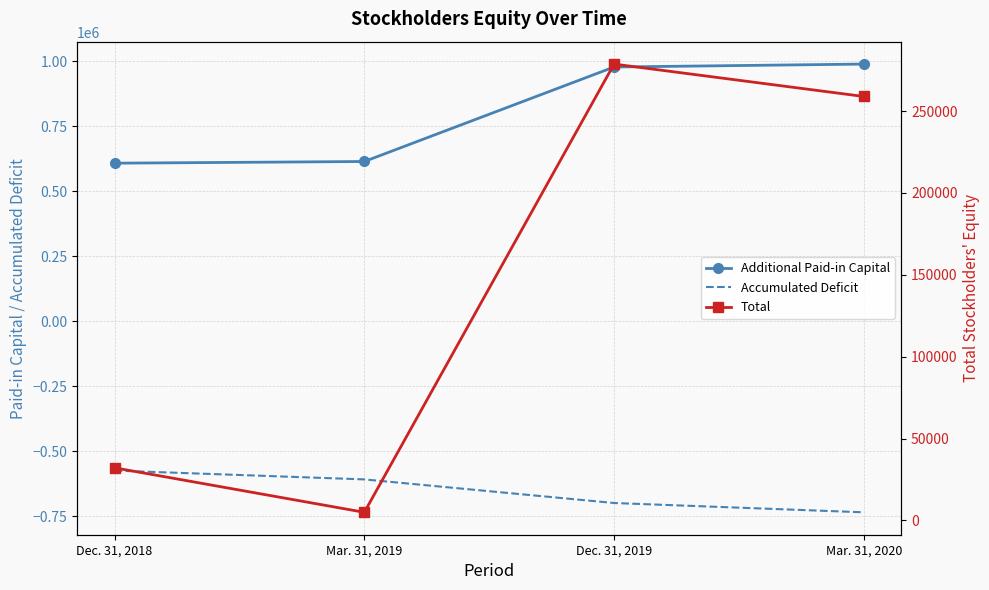

Rank the series by their average value, from lowest to highest.

Accumulated Deficit, Total, Additional Paid-in Capital